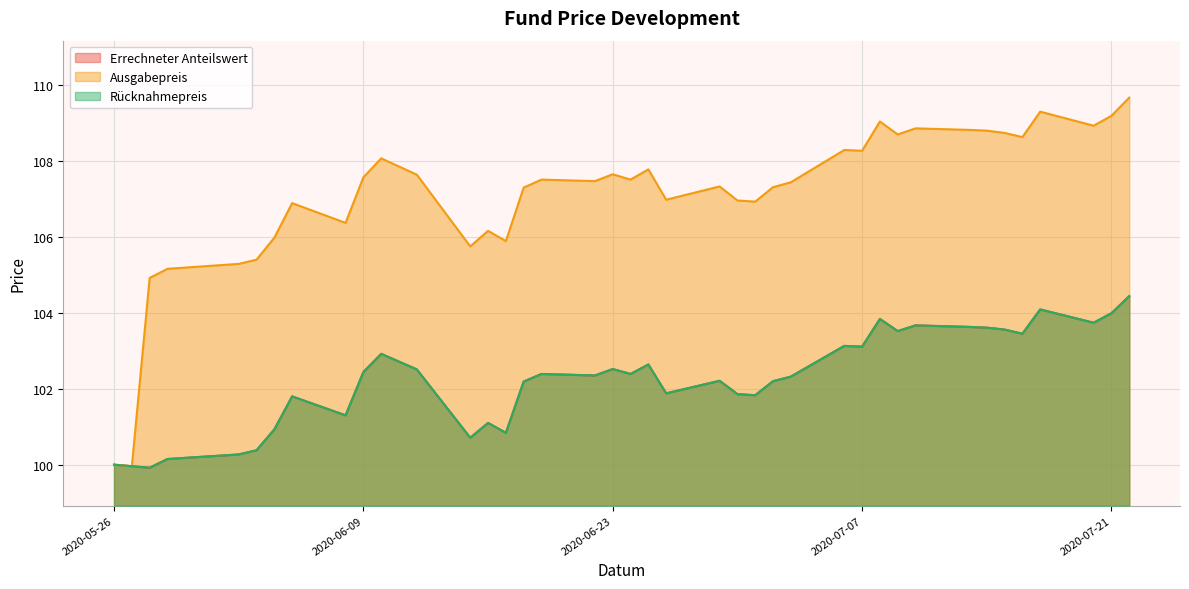

At which label does Errechneter Anteilswert reach its minimum?

2020-05-28